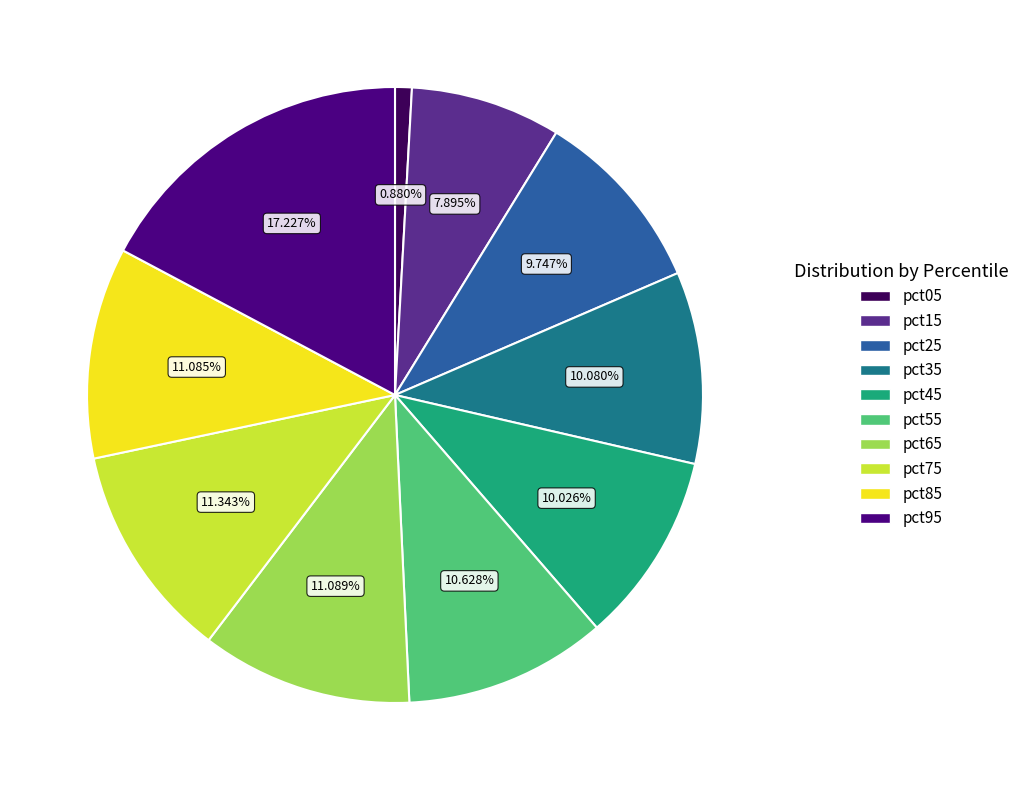

Which has a higher value, pct65 or pct35?

pct65